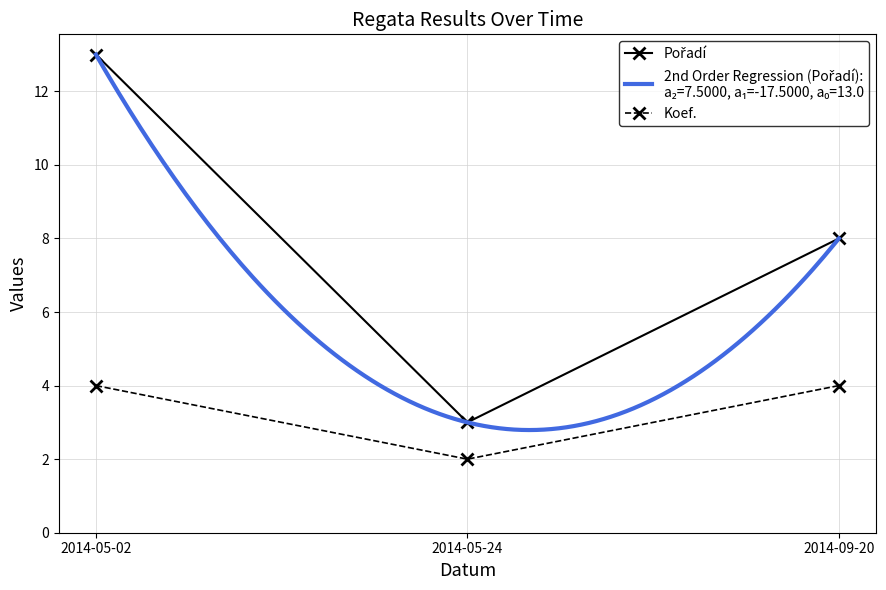

How many values in the Koef. series are below 4?

1